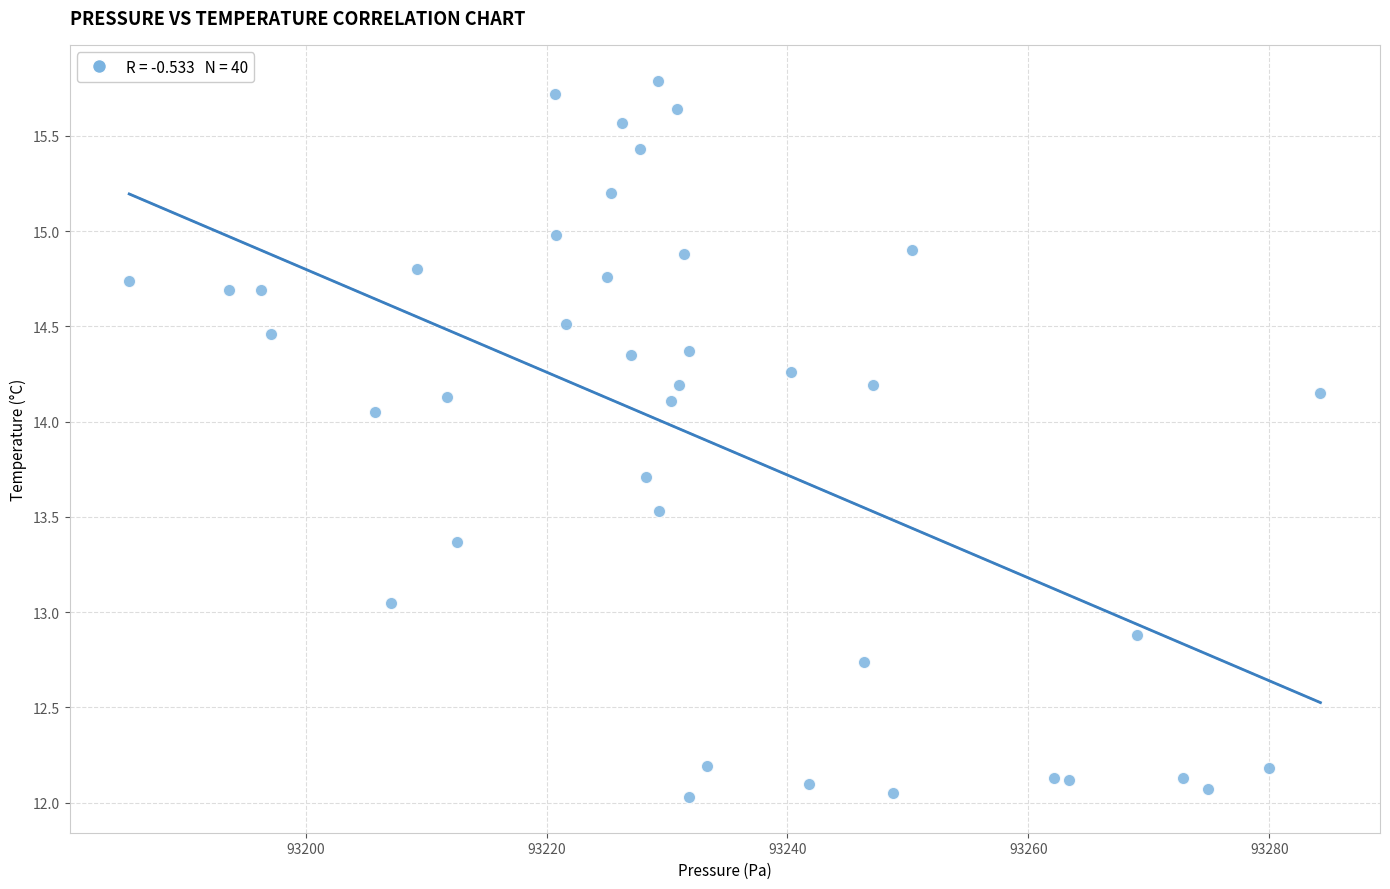

What is the range of X values (max minus min)?

98.9